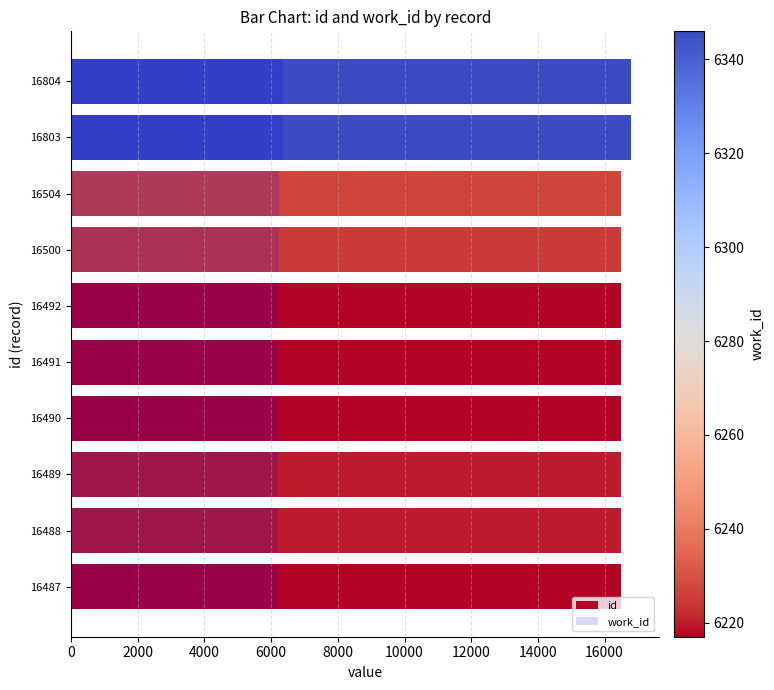

Rank the series by their average value, from lowest to highest.

work_id, id